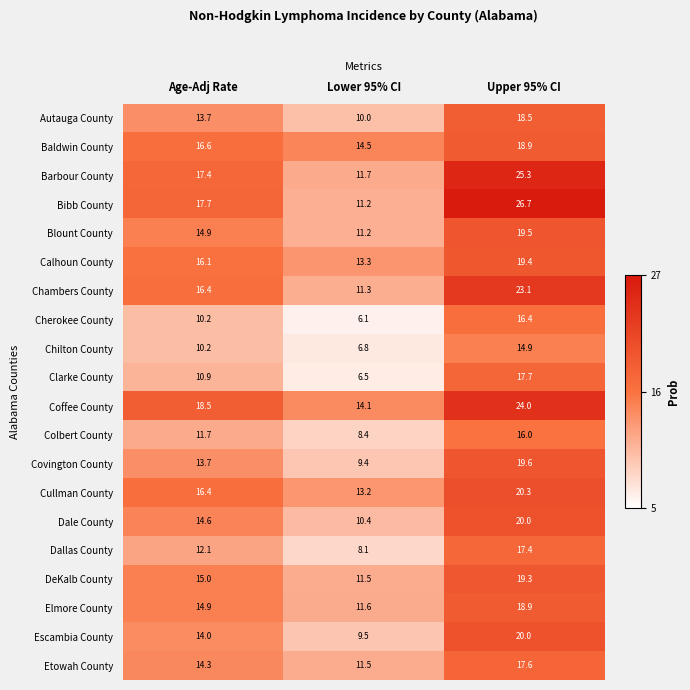

At which label does Dallas County first exceed 12?

Age-Adj Rate